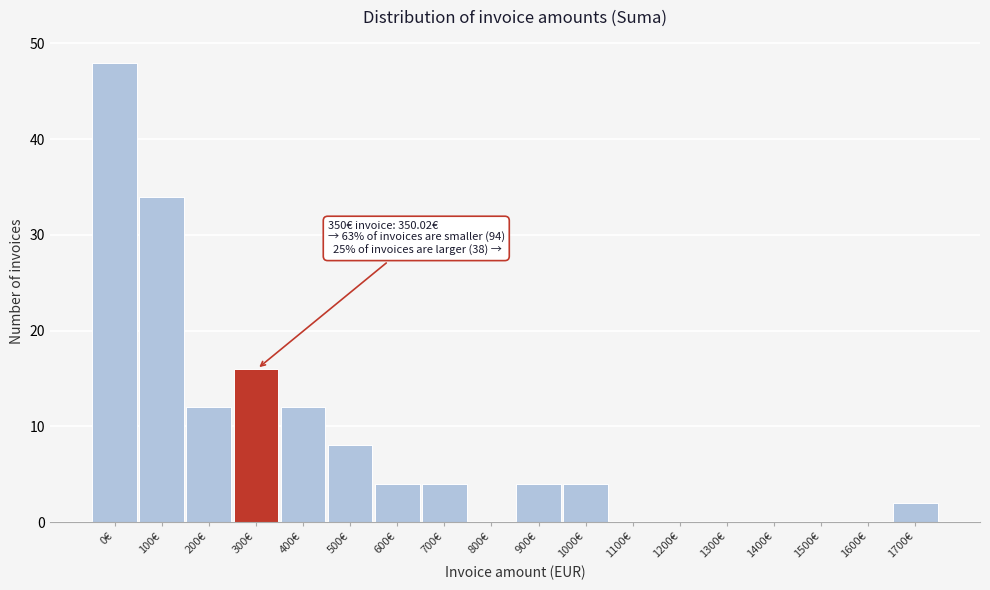

Reading left to right, what are all the values shown in this chart?

0€=48	100€=34	200€=12	300€=16	400€=12	500€=8	600€=4	700€=4	800€=0	900€=4	1000€=4	1100€=0	1200€=0	1300€=0	1400€=0	1500€=0	1600€=0	1700€=2